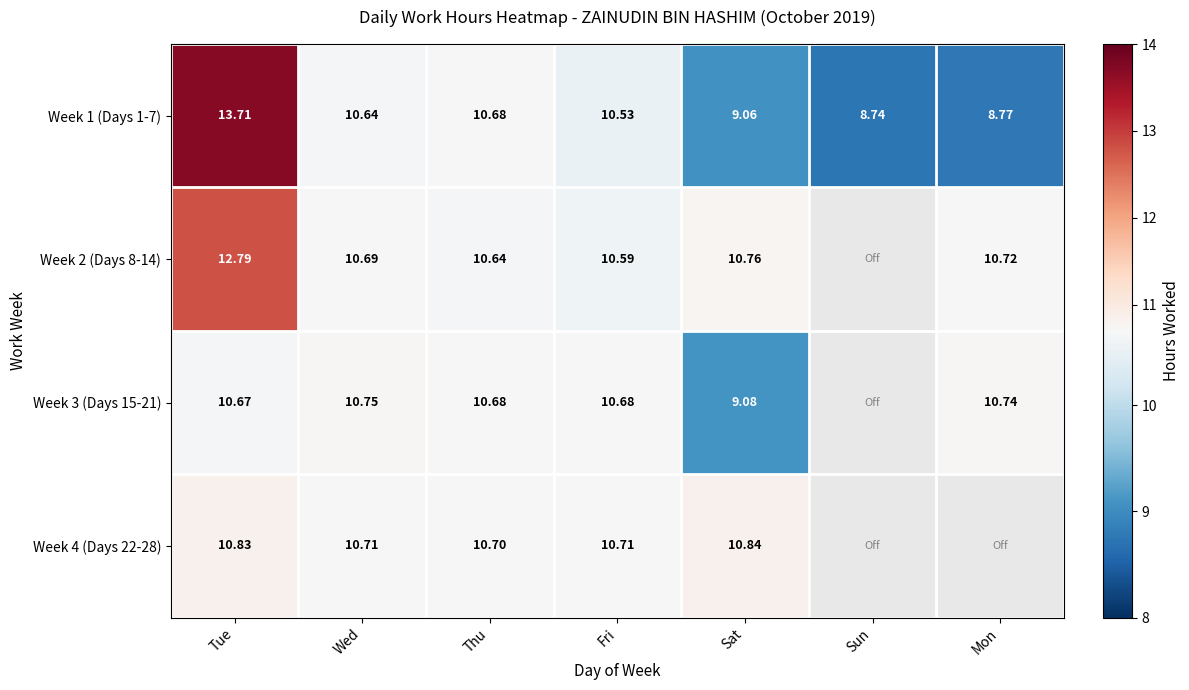

Is it true that Week 2 (Days 8-14) equals 10.6 at Thu?

True